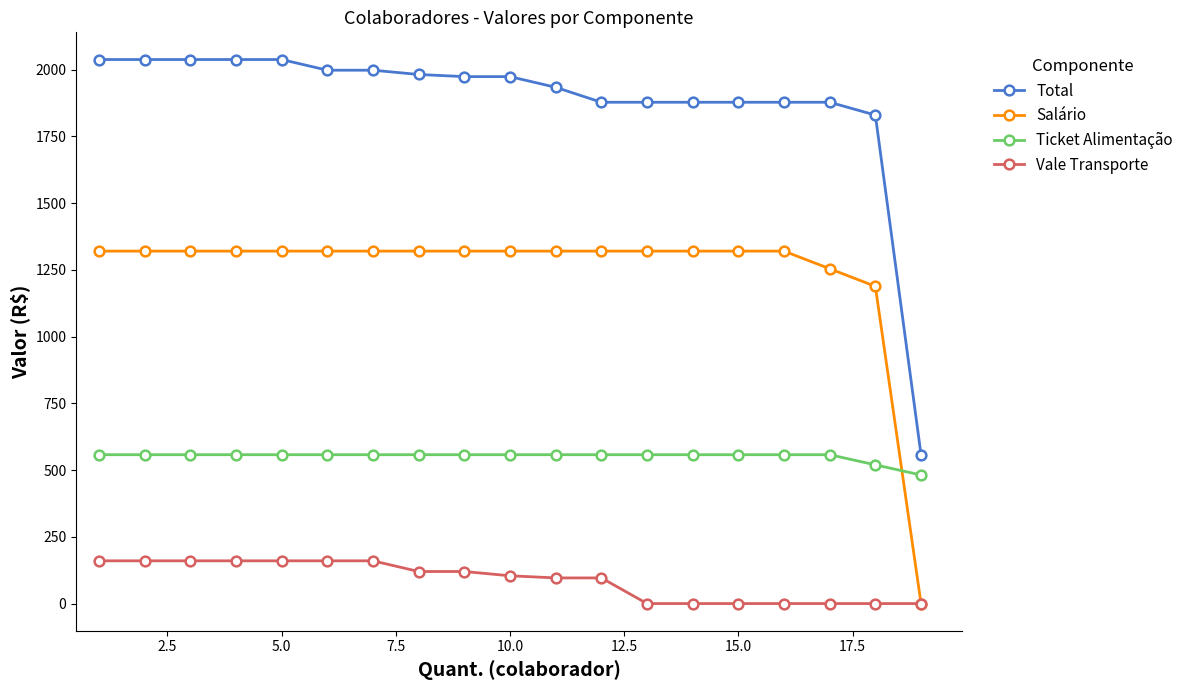

What is the value of the Total point at the 10th from the left?

1973.5